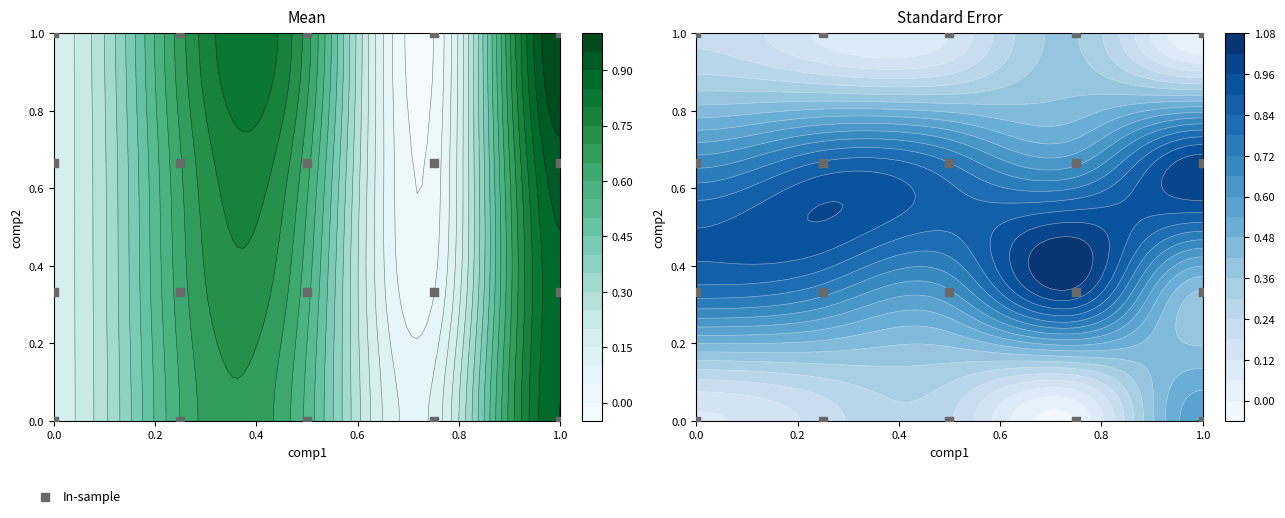

Reading left to right, list all the values displayed in this chart.

0.0	0.0	0.0	0.0	0.0	0.3	0.3	0.3	0.3	0.3	0.7	0.7	0.7	0.7	0.7	1.0	1.0	1.0	1.0	1.0